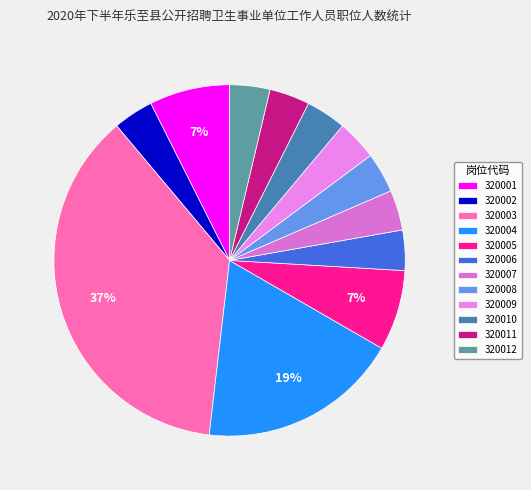

Rank the categories by value from lowest to highest.

320002, 320006, 320007, 320008, 320009, 320010, 320011, 320012, 320001, 320005, 320004, 320003